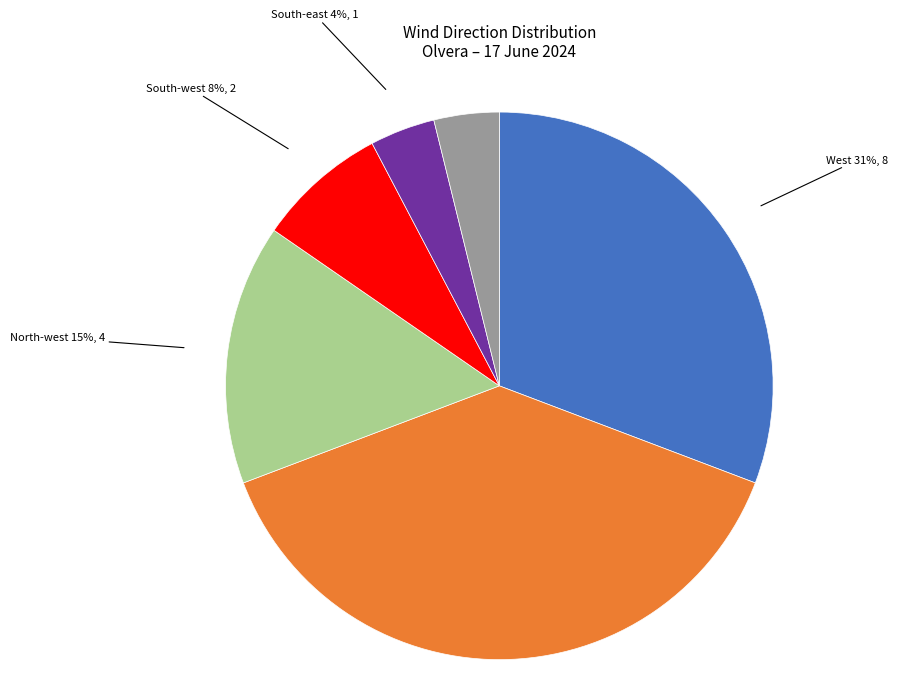

Is there a majority slice in this chart?

No